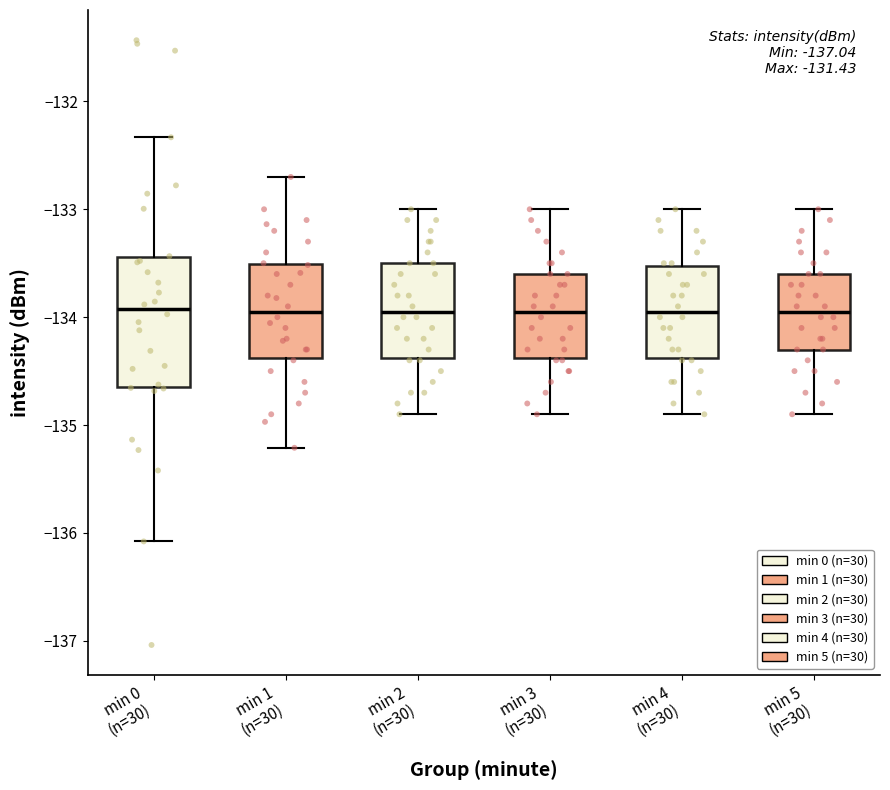

Reading left to right, read every box against the y-axis: the position of its median line, the range the box covers, and the ends of its whiskers. The values are not printed on the chart, so give them approximately, as read against the axis.

min 0 (n=30): median -133.9, box -134.6 to -133.4, whiskers -136.1 to -132.3
min 1 (n=30): median -133.9, box -134.4 to -133.5, whiskers -135.2 to -132.7
min 2 (n=30): median -133.9, box -134.4 to -133.5, whiskers -134.9 to -133.0
min 3 (n=30): median -133.9, box -134.4 to -133.6, whiskers -134.9 to -133.0
min 4 (n=30): median -133.9, box -134.4 to -133.5, whiskers -134.9 to -133.0
min 5 (n=30): median -133.9, box -134.3 to -133.6, whiskers -134.9 to -133.0